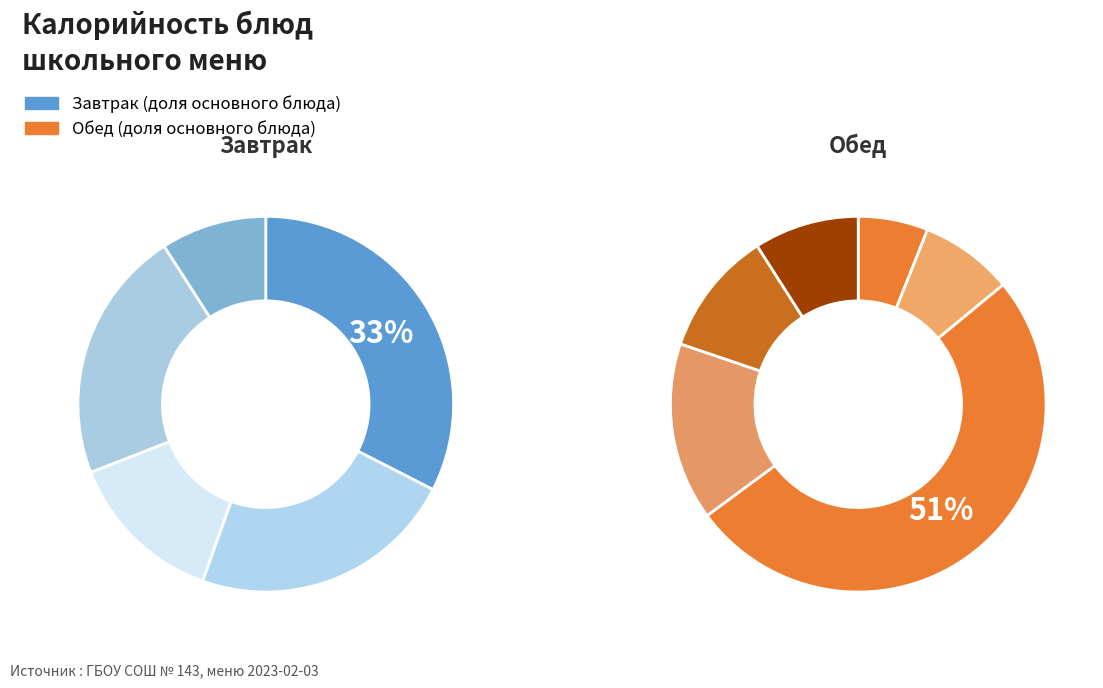

The Хлеб ржано-пшеничный slice represents 7% of the pie. True or false?

True